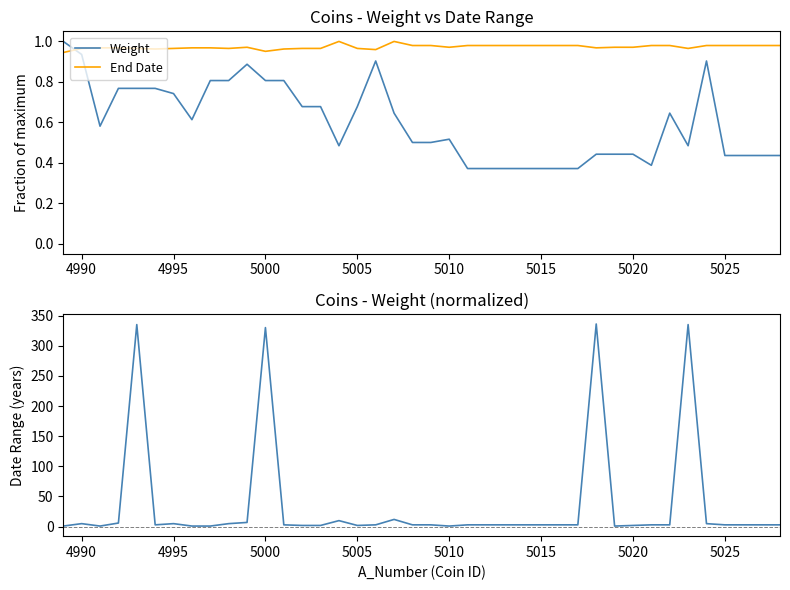

How many times do Weight and End Date cross each other?

1